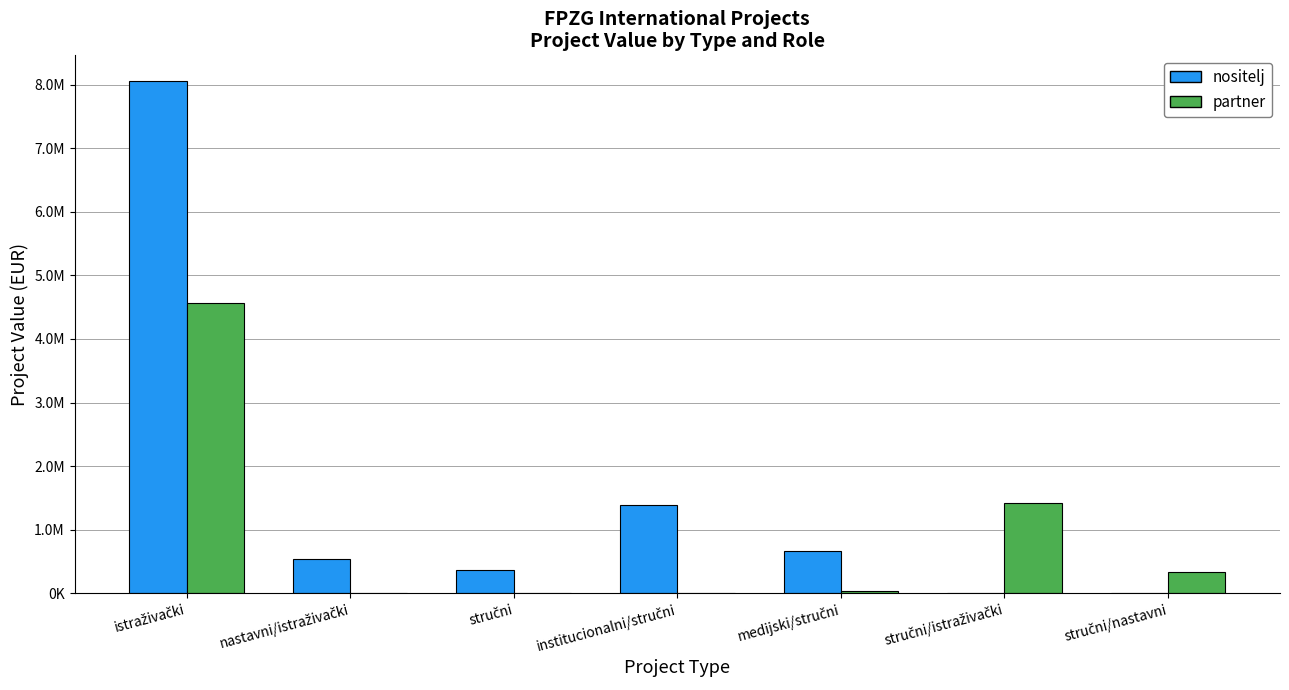

List the series in order of their overall mean, lowest first.

partner, nositelj